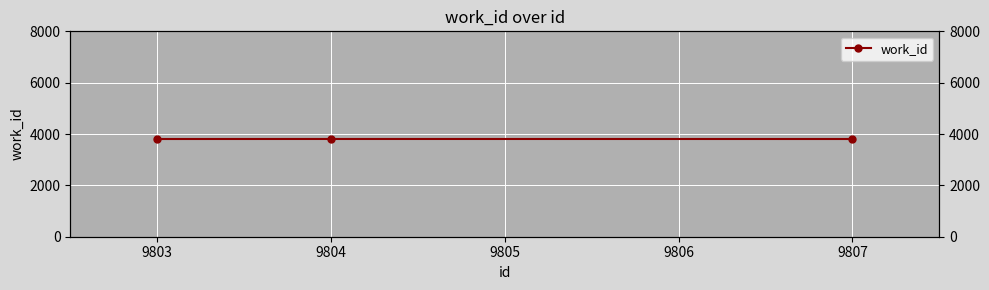

Which has a higher value, 9807 or 9803?

9807